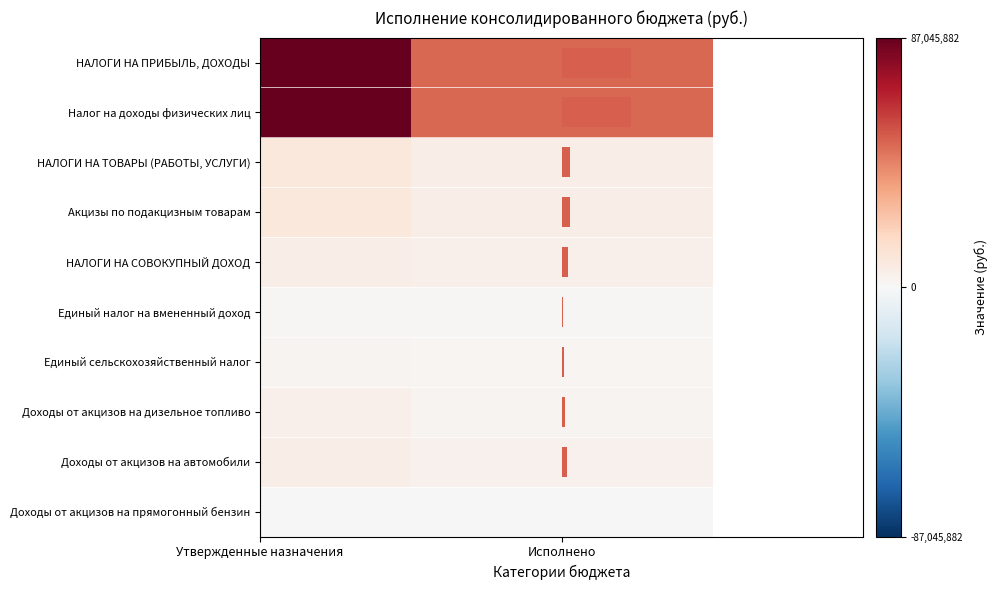

Which has a higher value, Утвержденные назначения or Исполнено?

Утвержденные назначения